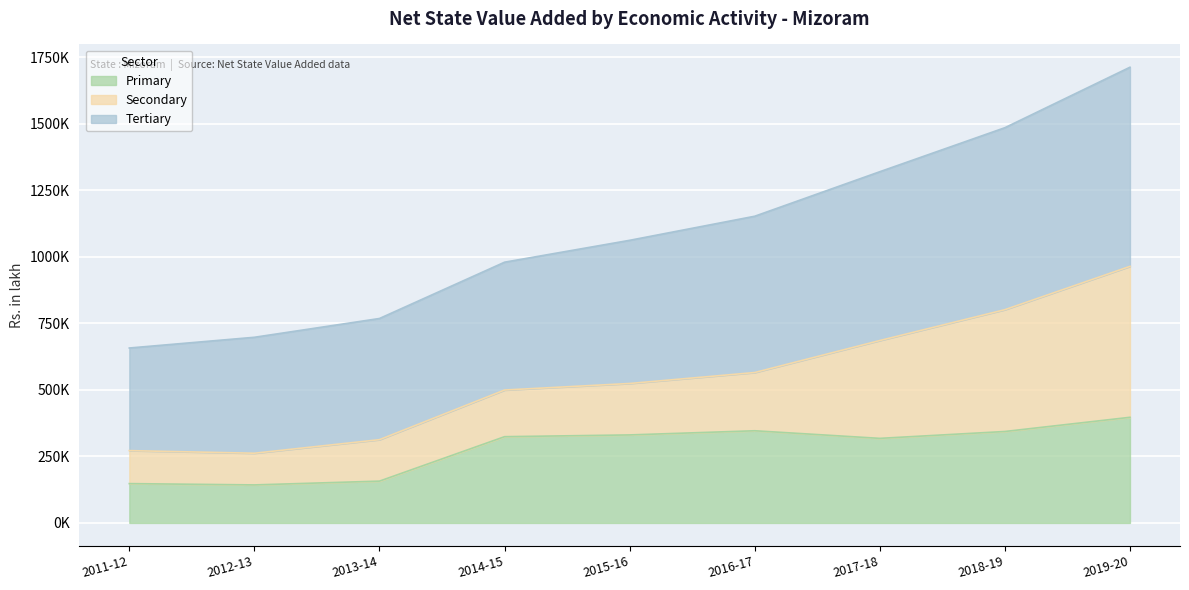

What are all the series names shown in the legend?

Primary, Secondary, Tertiary